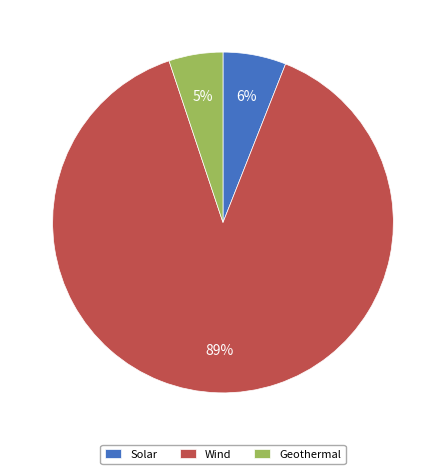

To the nearest percent, what is the average slice percentage?

33%